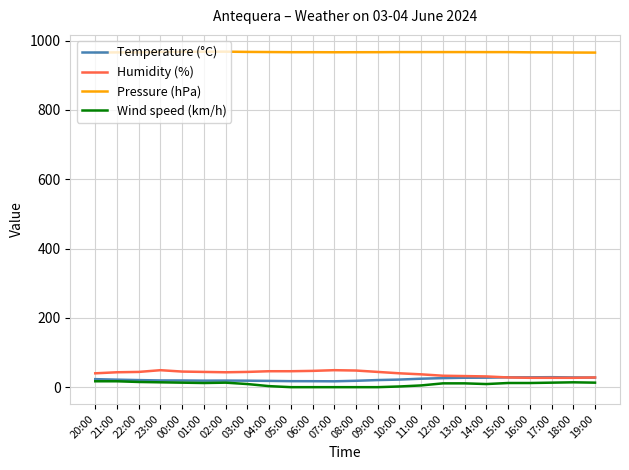

Is the value of Humidity (%) at 06:00 greater than the value of Pressure (hPa) at 17:00?

No